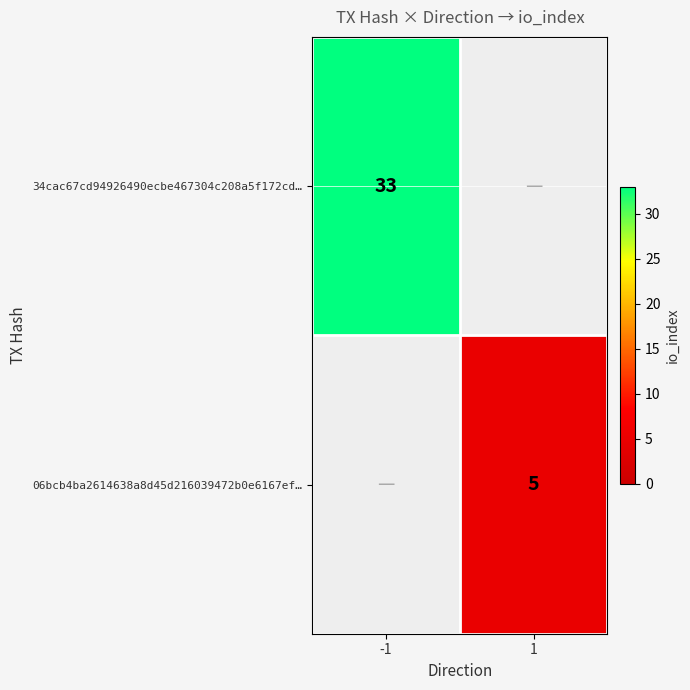

Is the value of 06bcb4ba2614638a8d45d216039472b0e6167ef… at 1 greater than the value of 34cac67cd94926490ecbe467304c208a5f172cd… at -1?

No